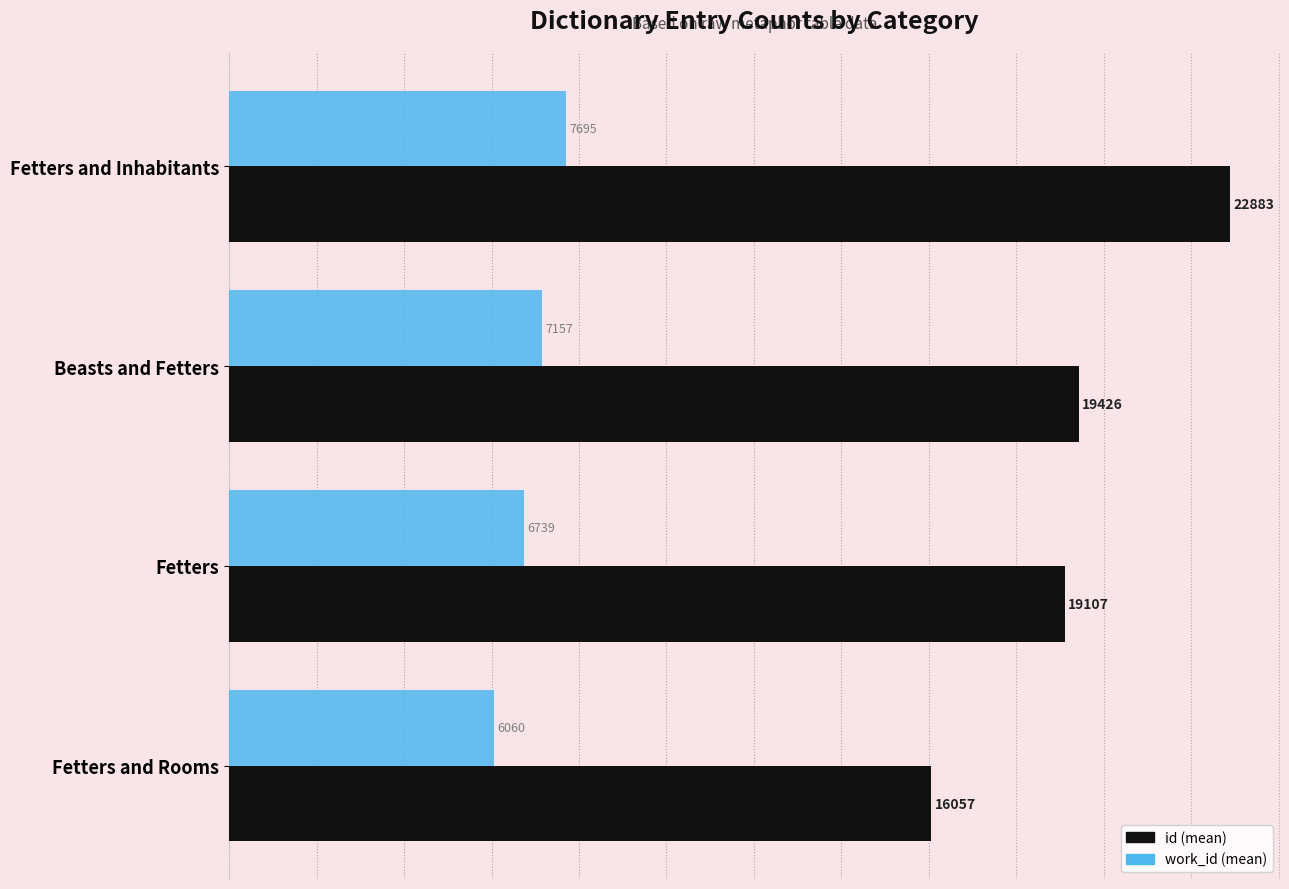

What is the difference between the maximum and second lowest values in the work_id (mean) series?

955.6